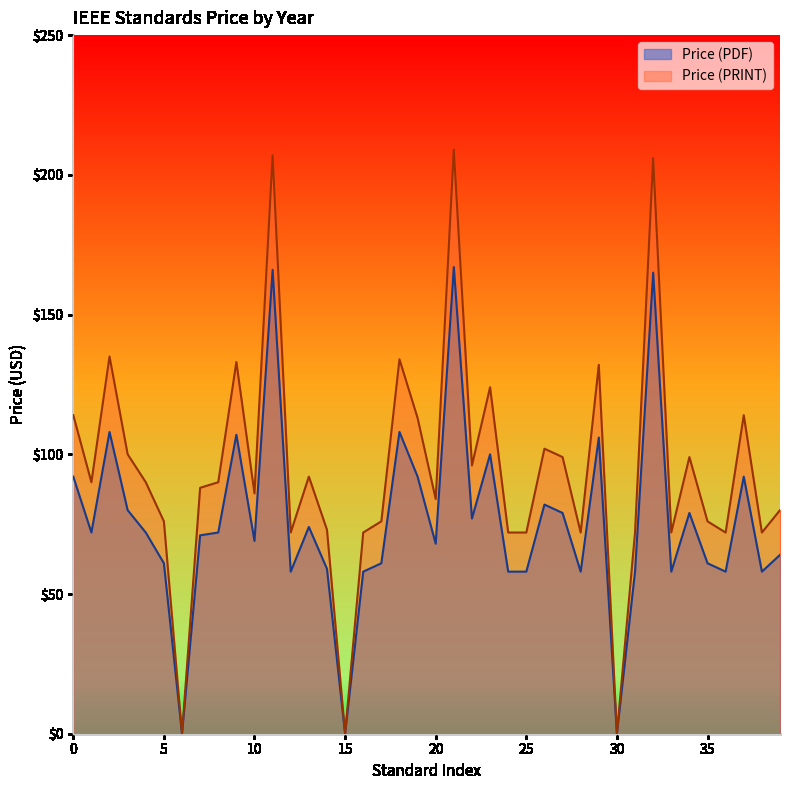

Which series has the largest range (max minus min)?

Price (PRINT)